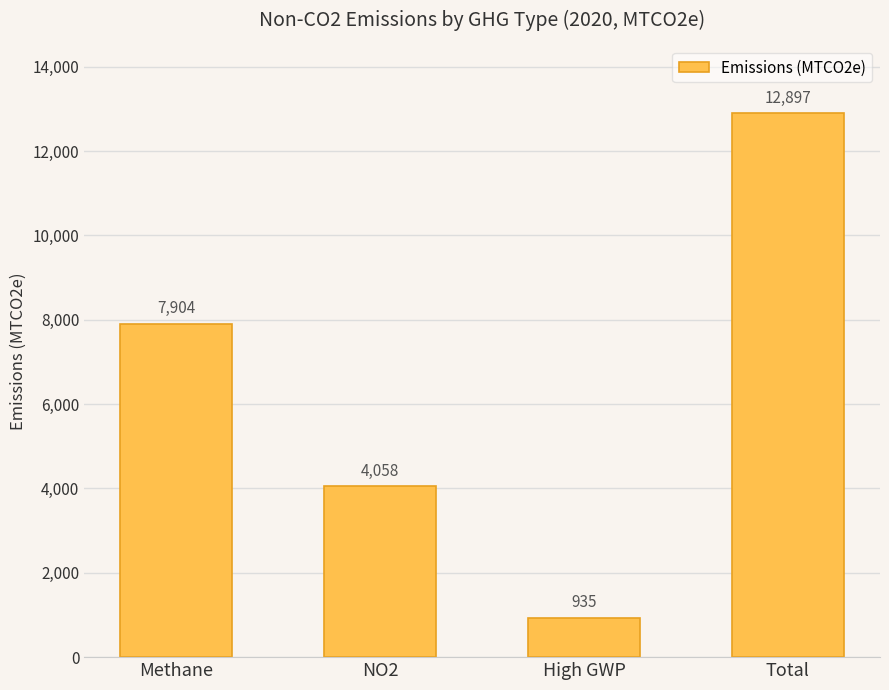

Where is the data nearest to the value 6916?

Methane